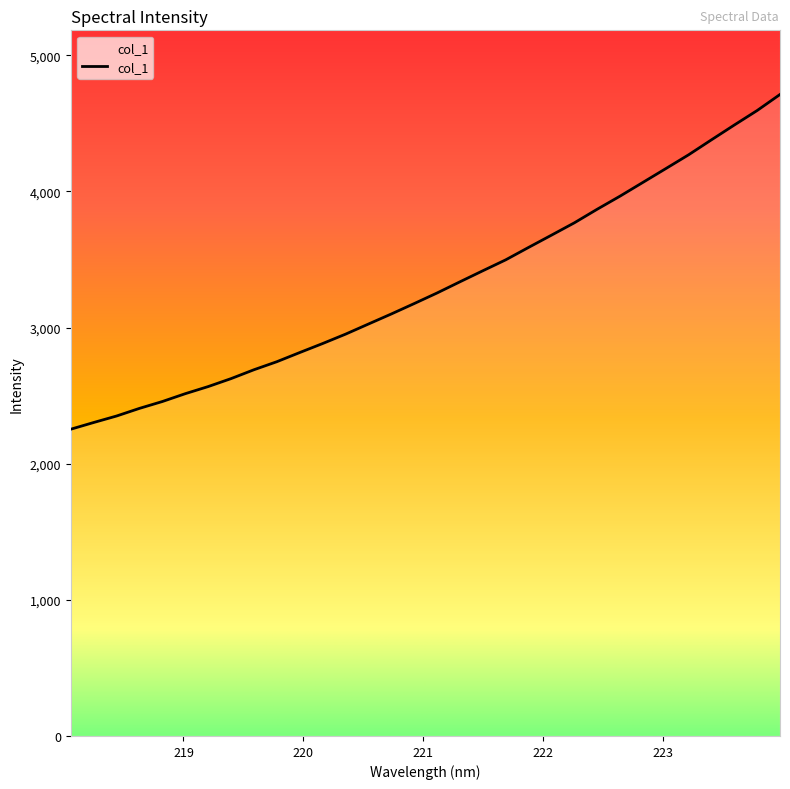

How many values are below 3254?

16